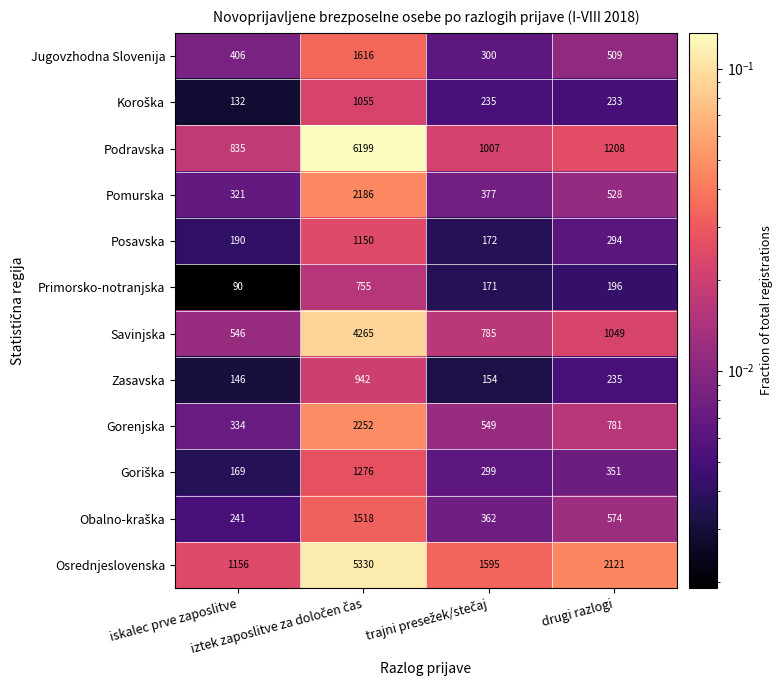

What is the difference between the maximum and minimum values in the Podravska series?

5364